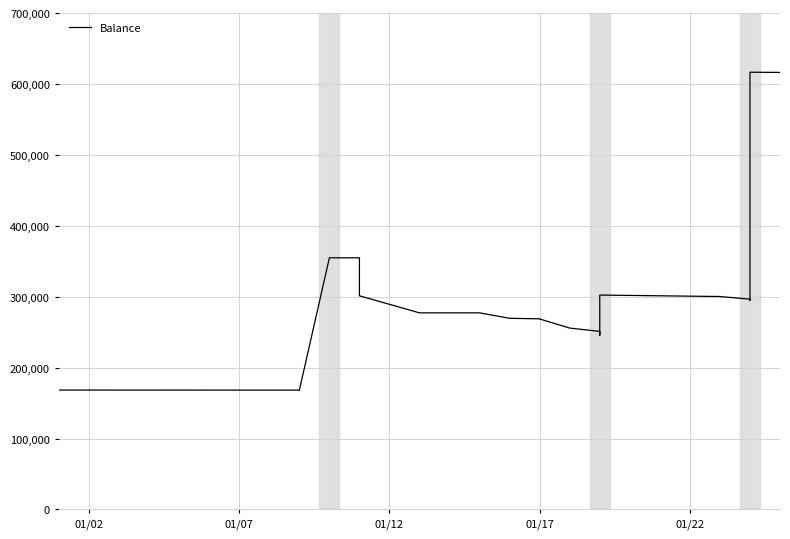

How many values exceed 277216?

30